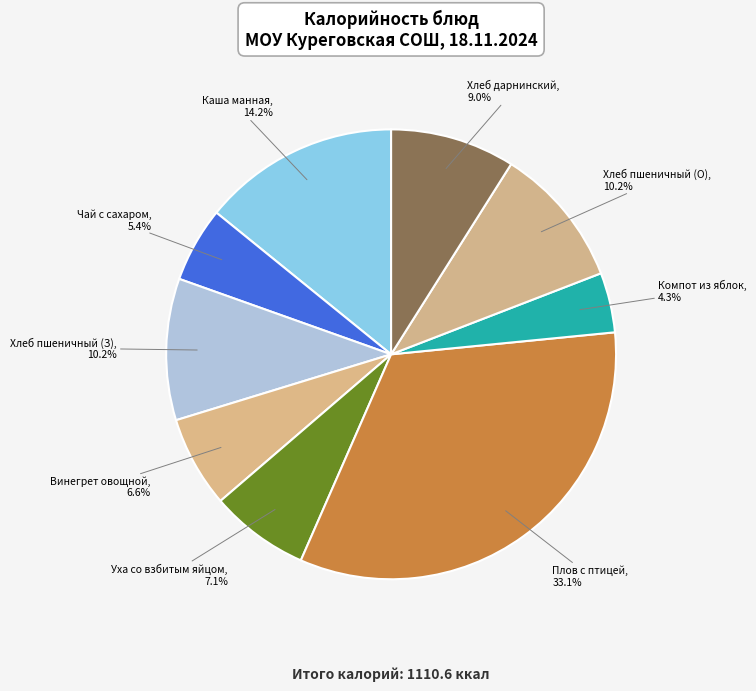

Is there any slice that represents more than half of the pie?

No